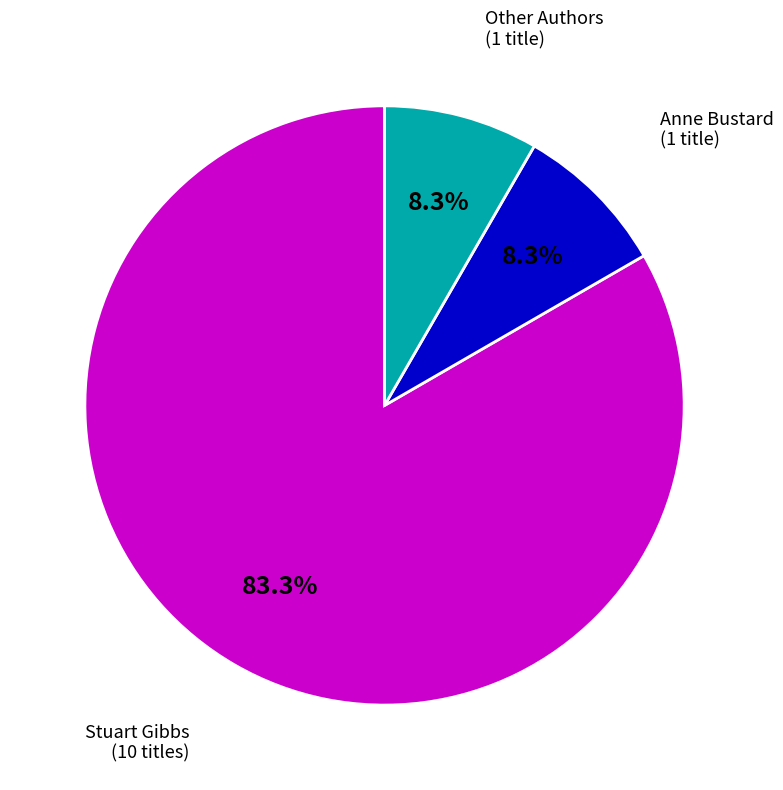

Does any single category account for the majority?

Yes